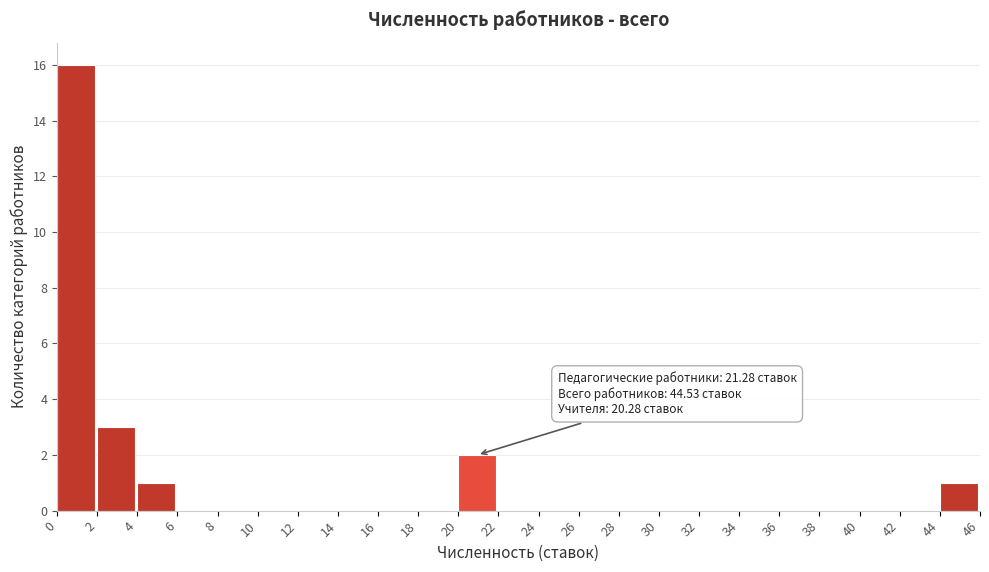

Which range on the x-axis has the tallest bar?

0 to 2